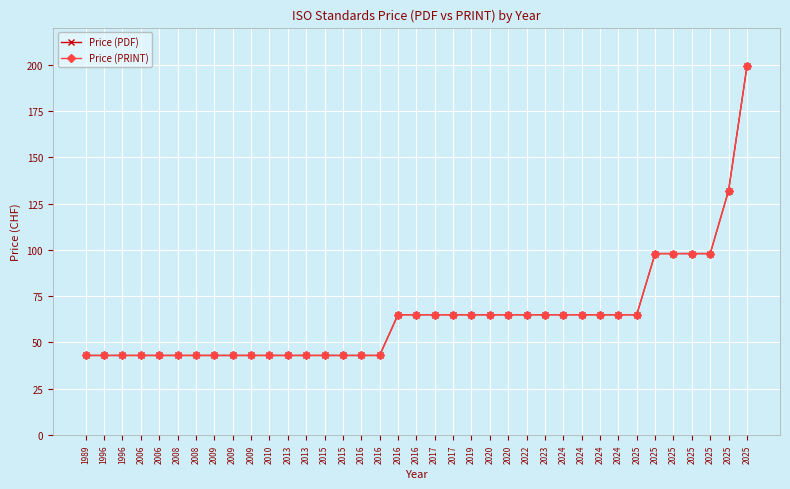

Which series has the largest total across all categories?

Price (PDF)